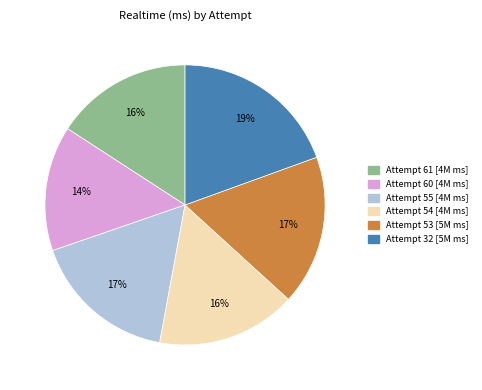

Is the sum of Attempt 53 and Attempt 54 greater than half?

No